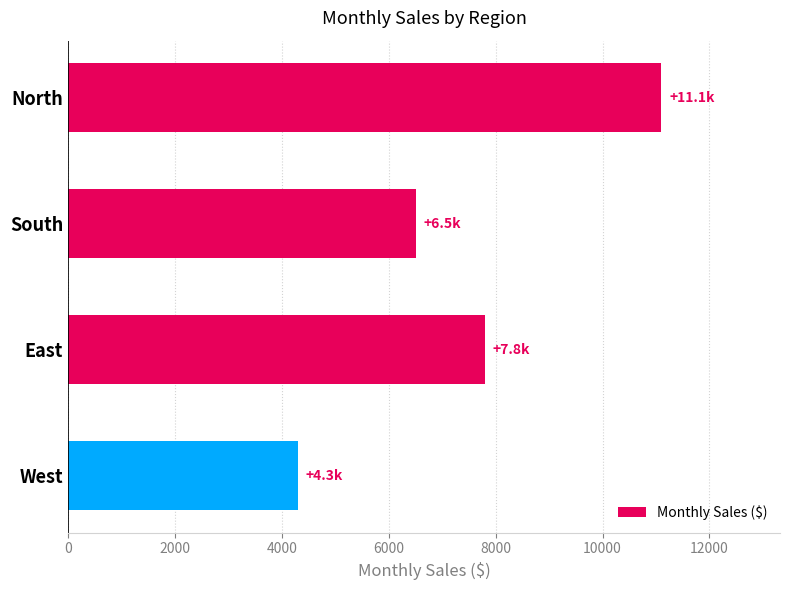

At which category does the chart reach its minimum across all series?

West